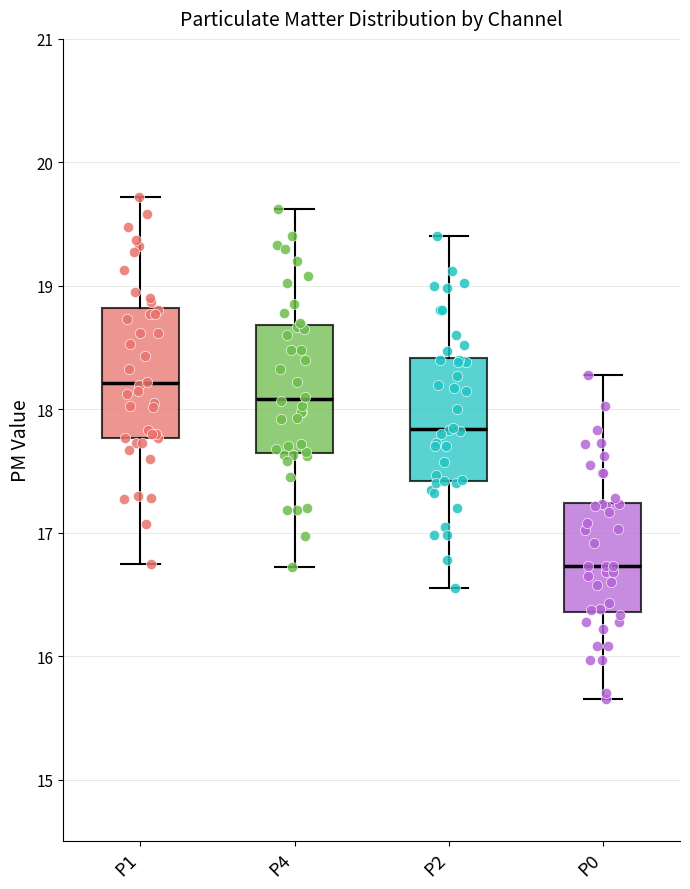

Where is the lower edge of the box for P1 on the y-axis? The values are not printed on the chart, so give them approximately, as read against the axis.

17.8